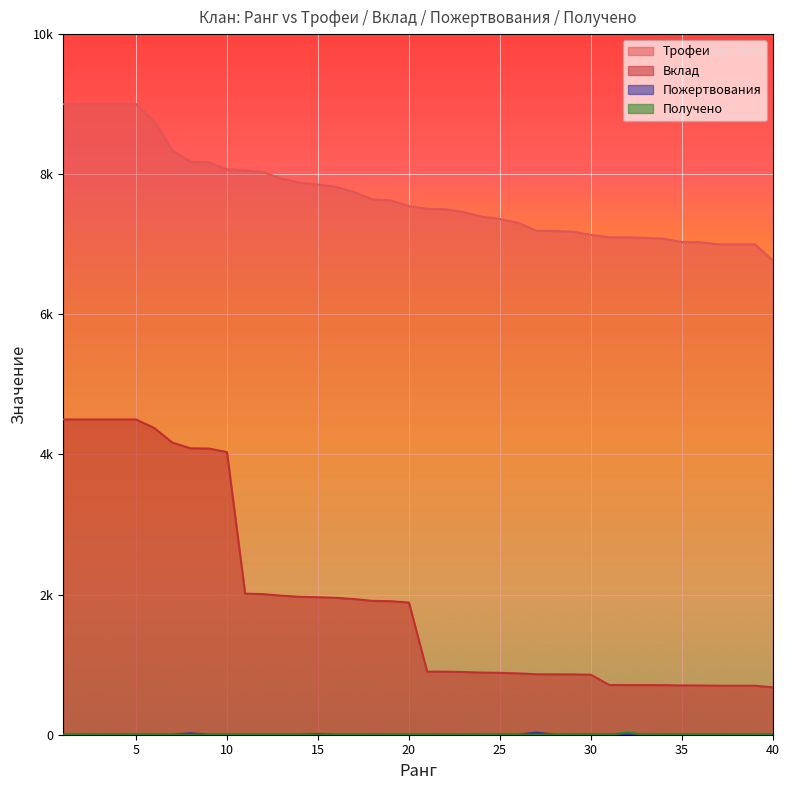

At 32, list the series in order from largest to smallest.

Трофеи, Вклад, Получено, Пожертвования